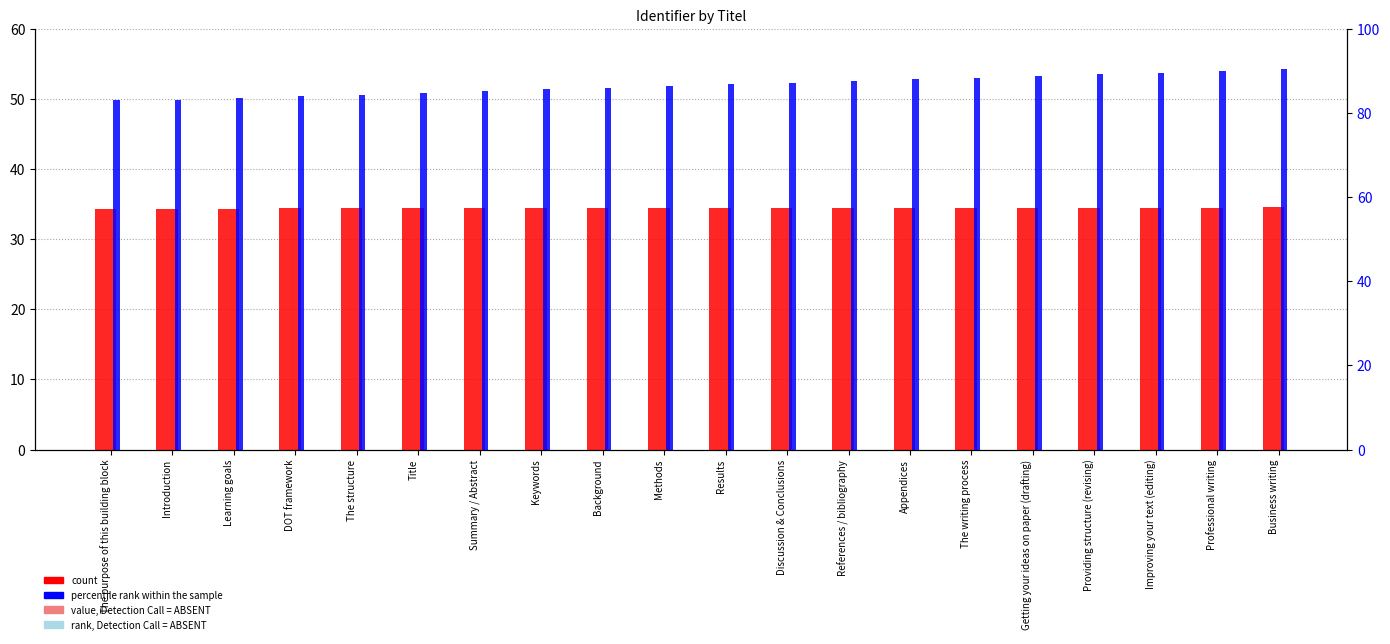

Does the chart contain any negative values?

No